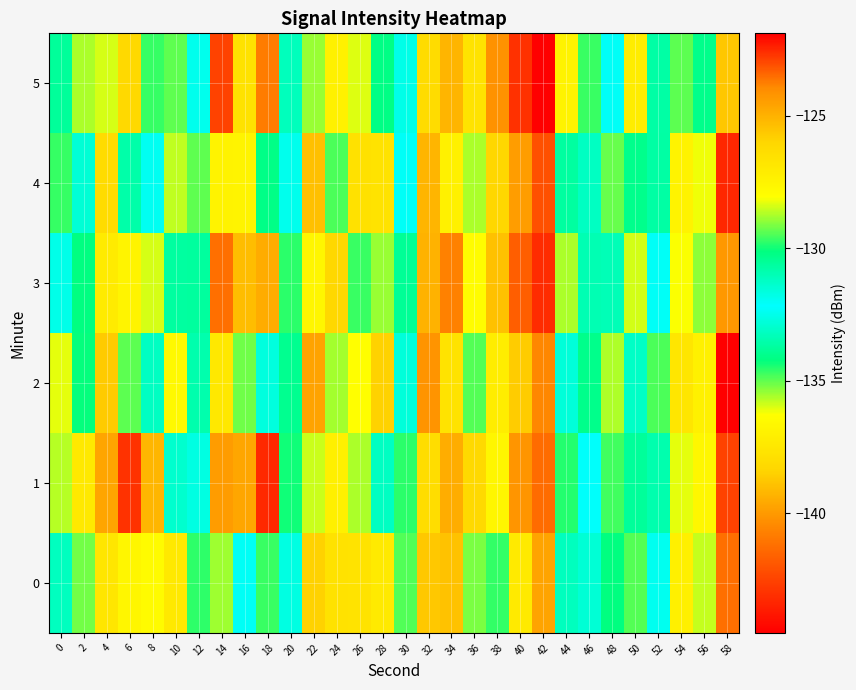

Which category has the highest value across all series?

58